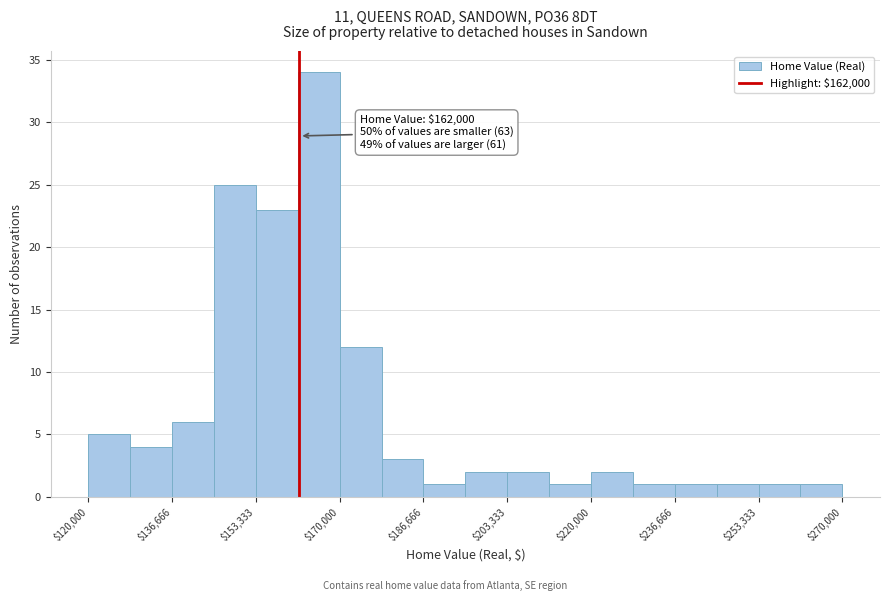

Which range on the x-axis has the tallest bar?

162000 to 170000